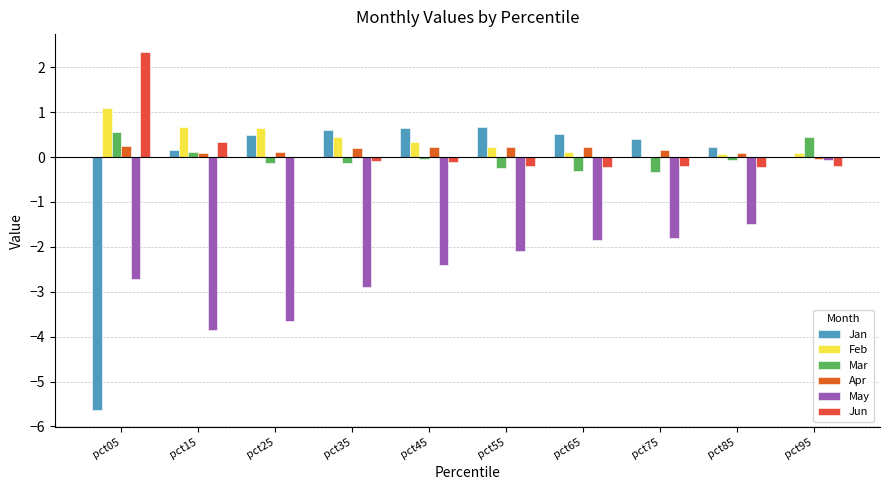

Which series has the widest spread of values?

Jan